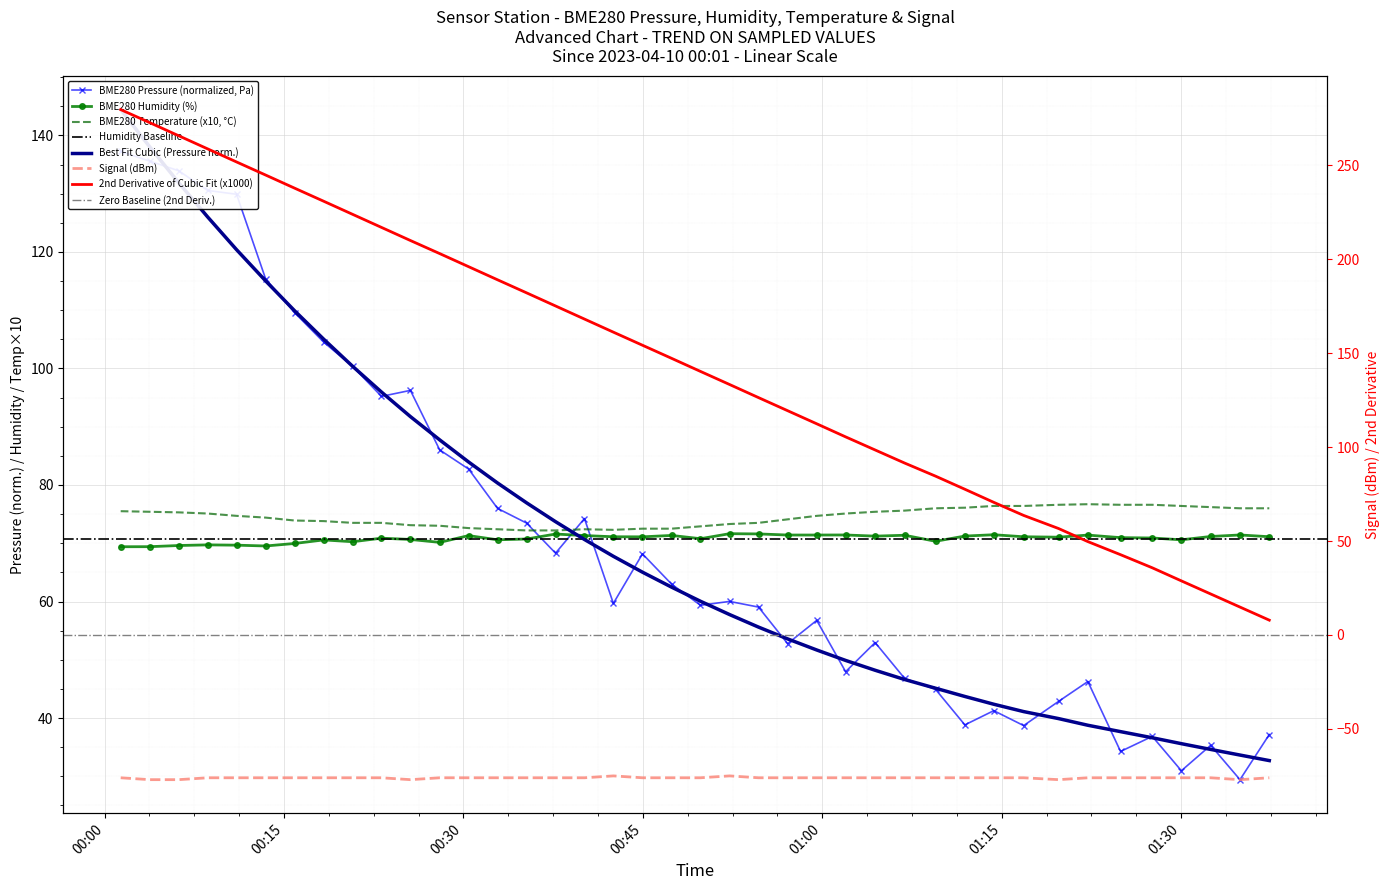

Rank the series by their maximum value, from lowest to highest.

Signal, BME280_humidity, BME280_temperature, BME280_pressure